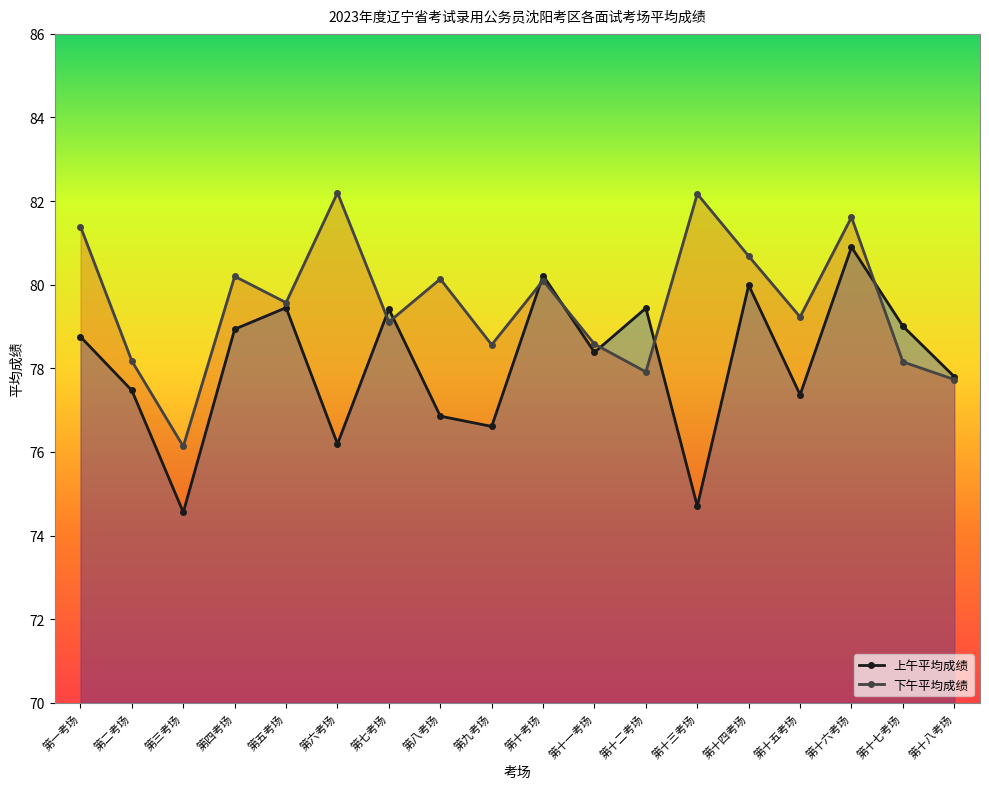

What is the difference between the maximum and minimum values in the 下午平均成绩 series?

6.1